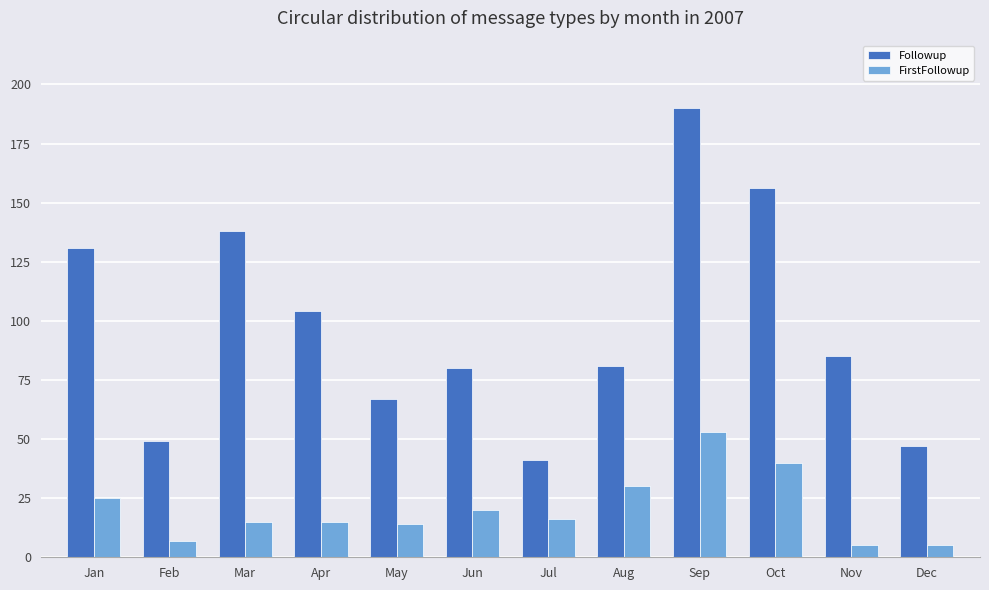

What is the value of the FirstFollowup bar at the 12th from the left?

5